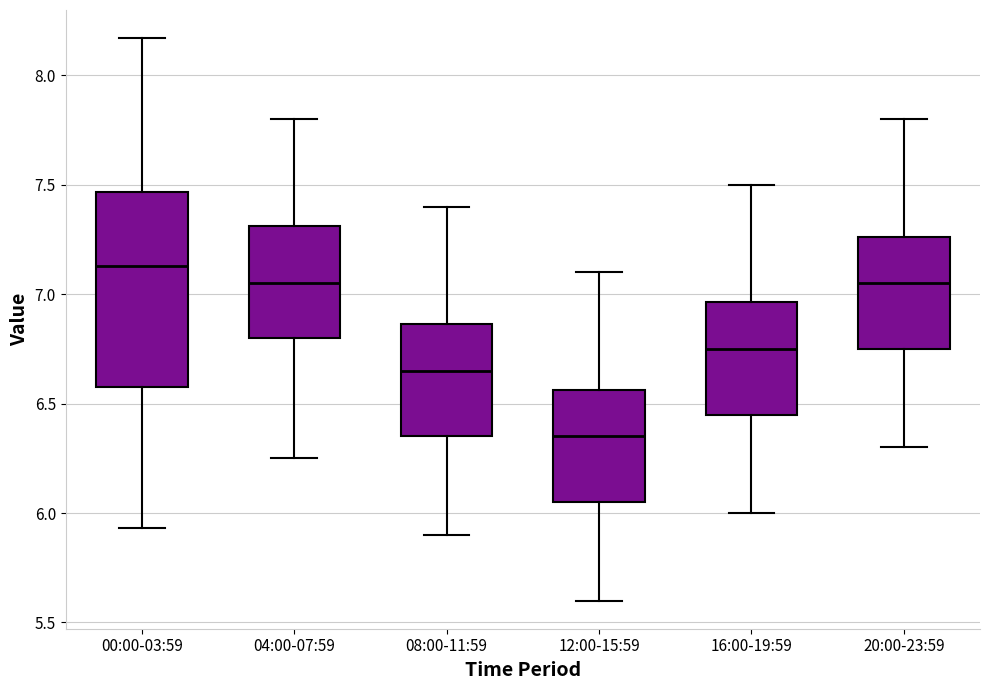

Which box's median line is the lowest?

12:00-15:59